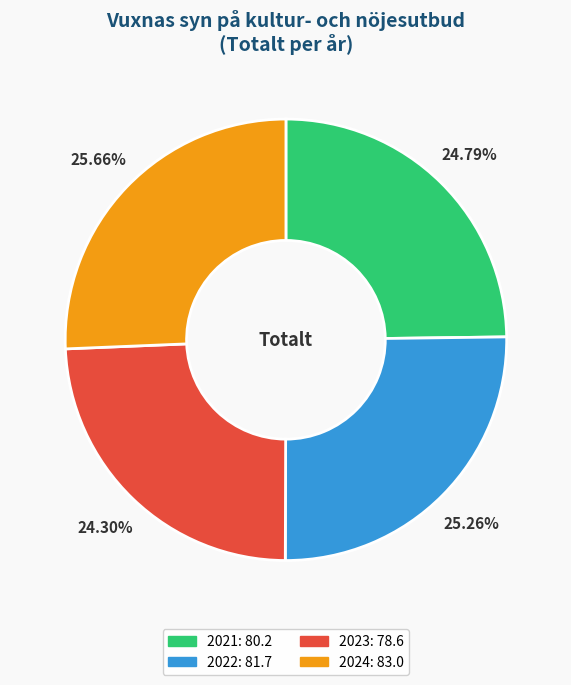

To the nearest percent, what portion does 2023 represent?

24%